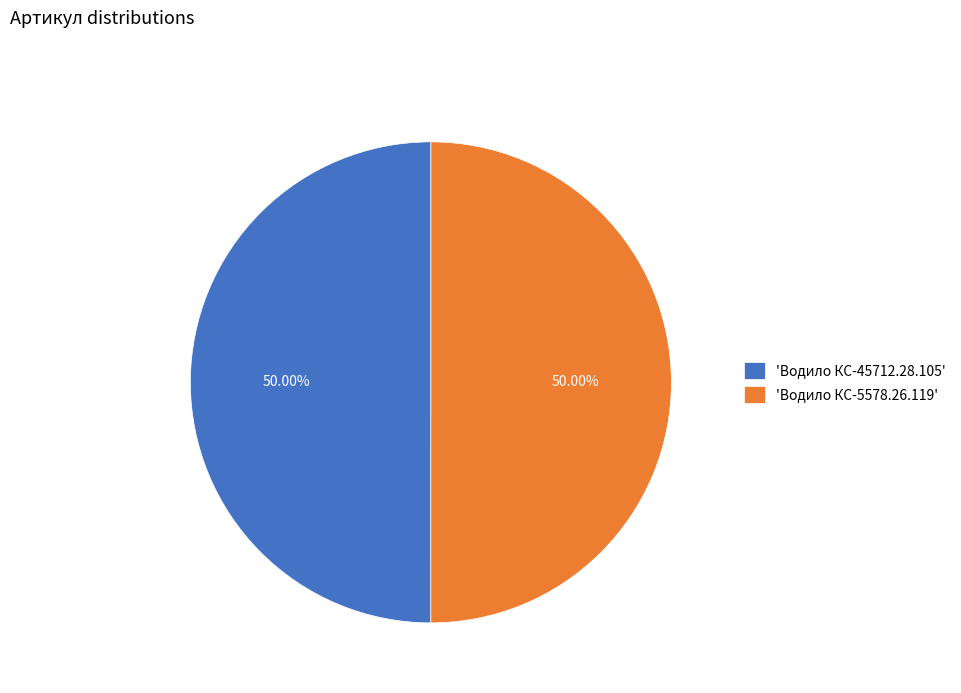

How many slices are in this pie chart?

2